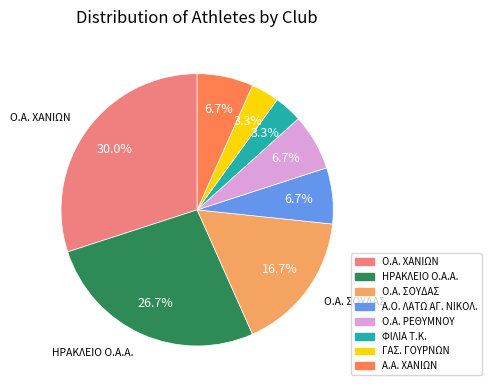

To the nearest percent, what is the difference between the largest and smallest slice percentages?

27%